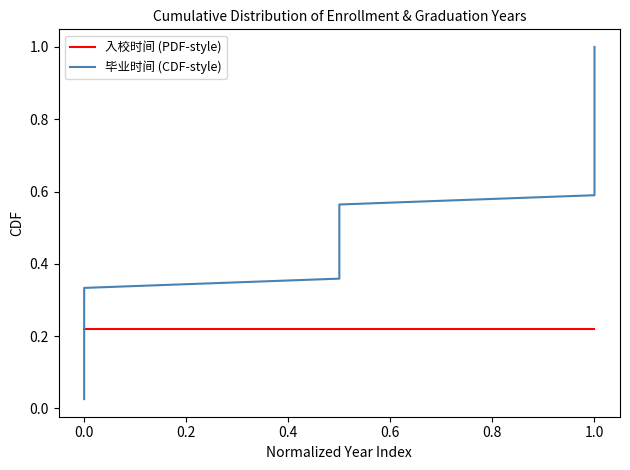

Which series has the widest spread of values?

毕业时间 (CDF-style)